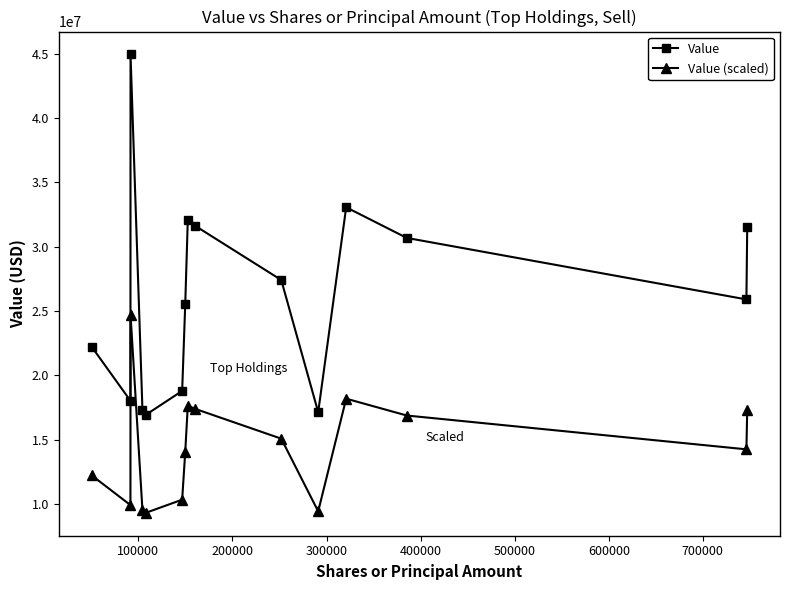

What is the value of the Value (scaled) point at the 13th from the left?

16876750.0